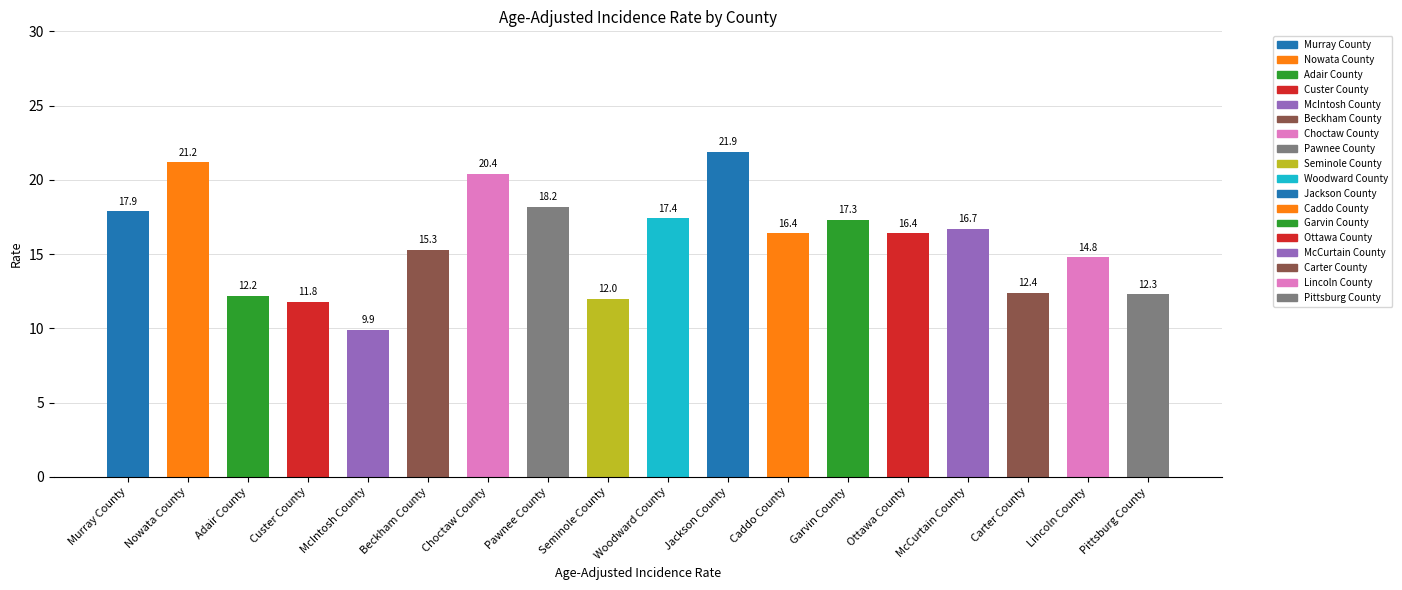

What is the label of the 15th bar from the left?

McCurtain County